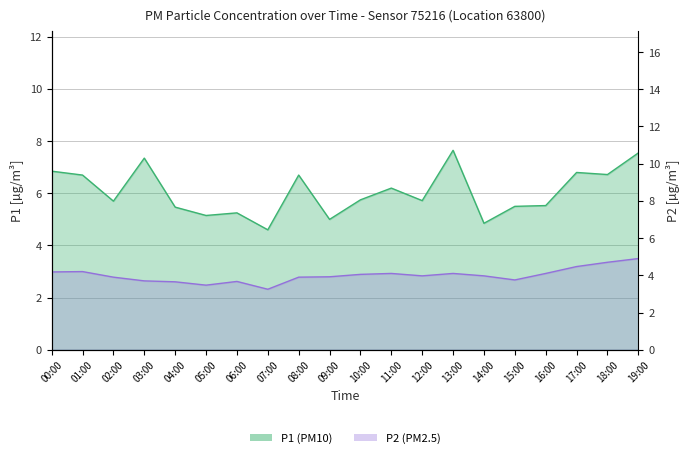

Where does the P1 series first go above 5?

00:00